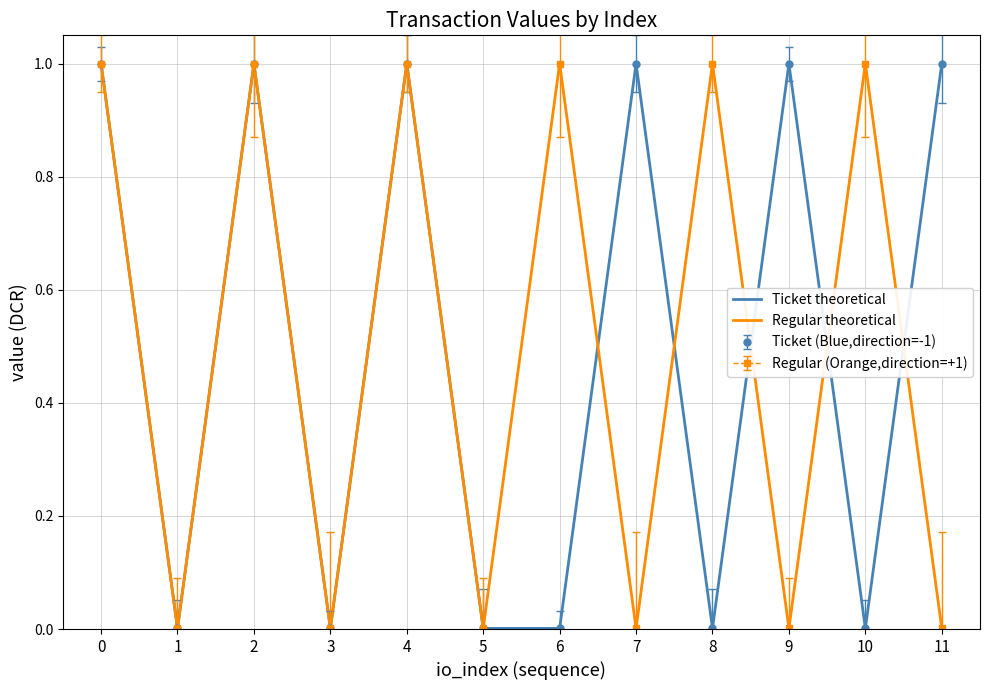

Where is the first local maximum for Regular theoretical?

2